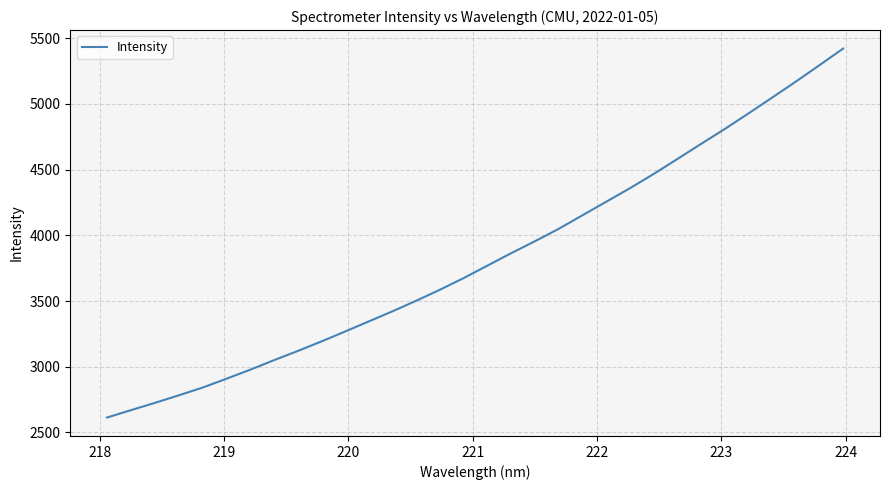

What is the difference between the maximum and minimum values?

2807.8